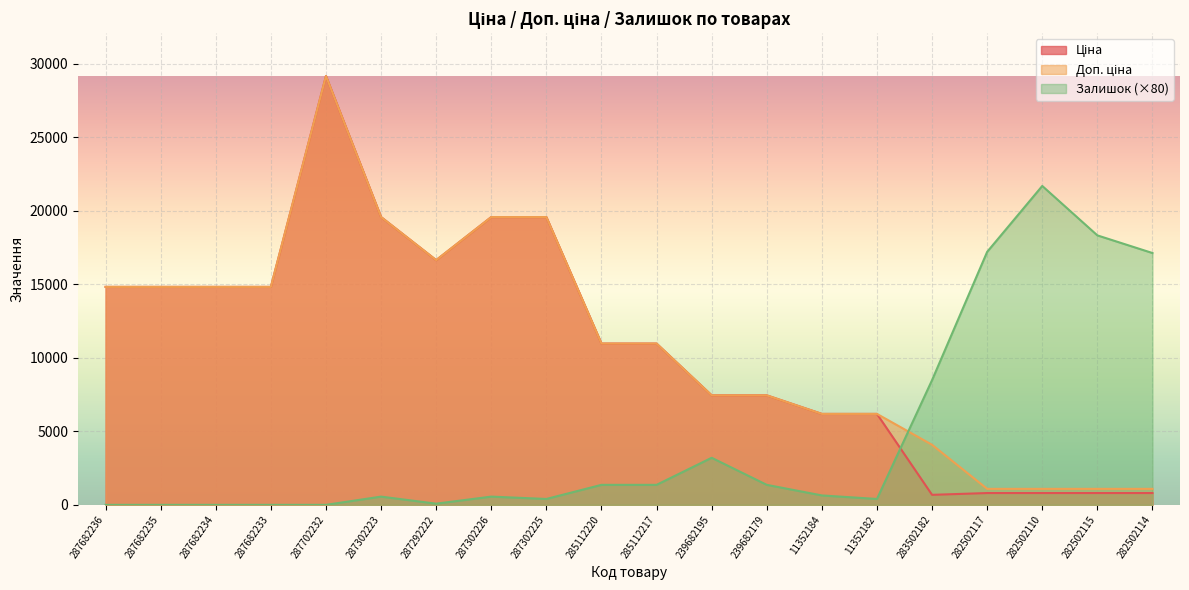

True or false: Ціна has more than 2 points higher than both neighbors.

False